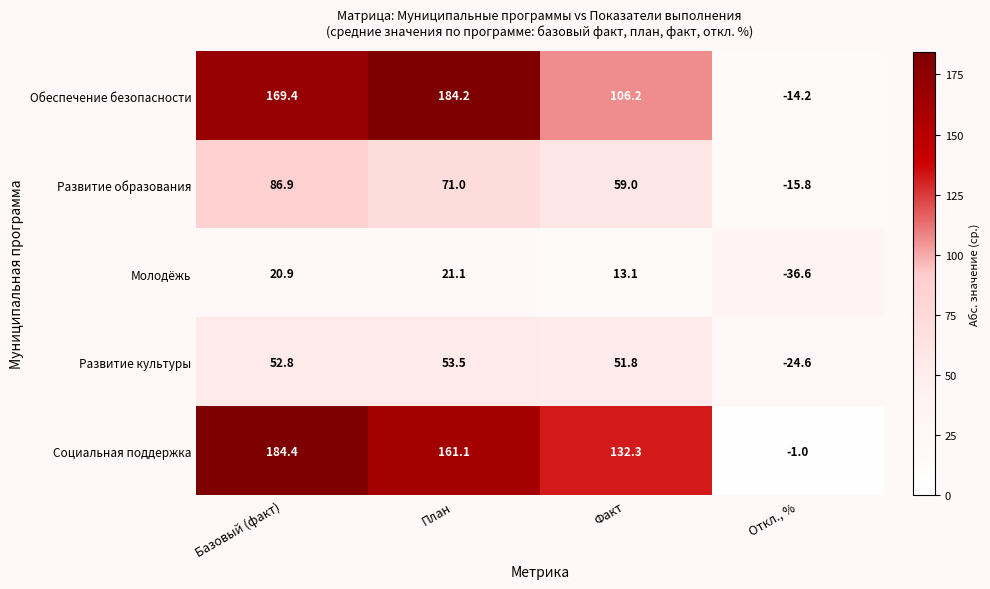

At which label does Молодёжь reach its peak?

План